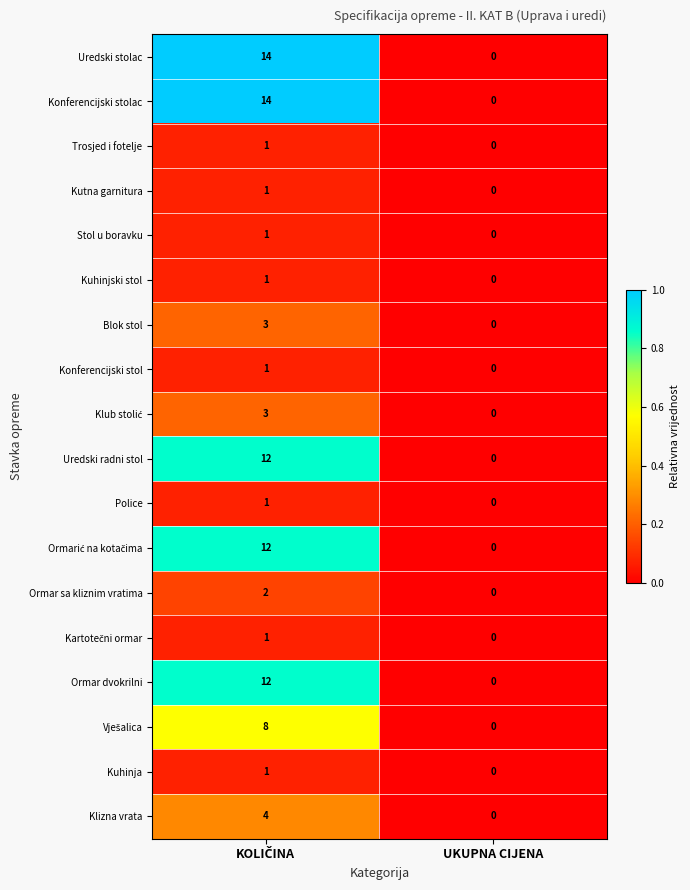

The value of Kuhinjski stol at UKUPNA CIJENA is 0. True or false?

True